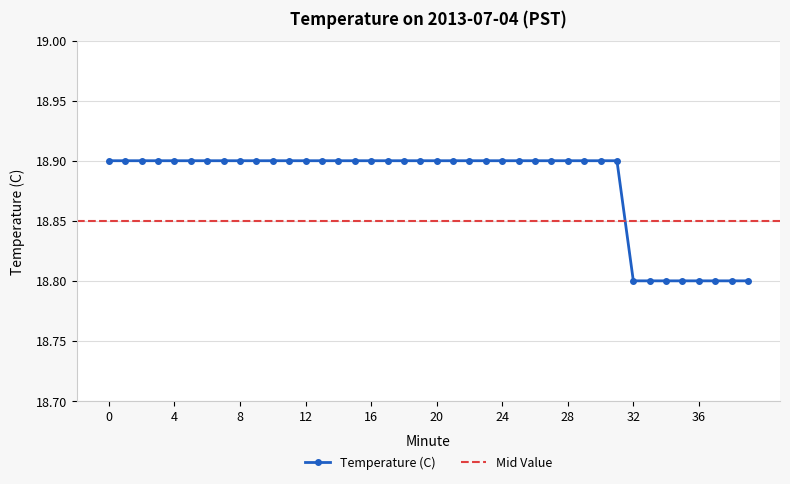

The chart shows a value of 18.8 at 32. True or false?

True